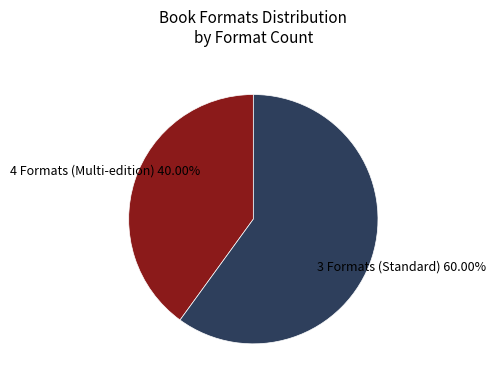

Count the number of slices in the pie.

2